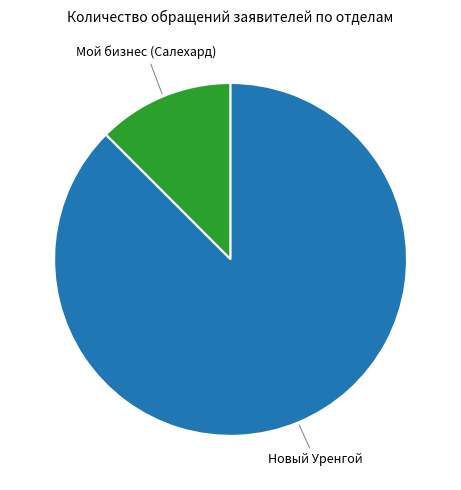

Is there a majority slice in this chart?

Yes